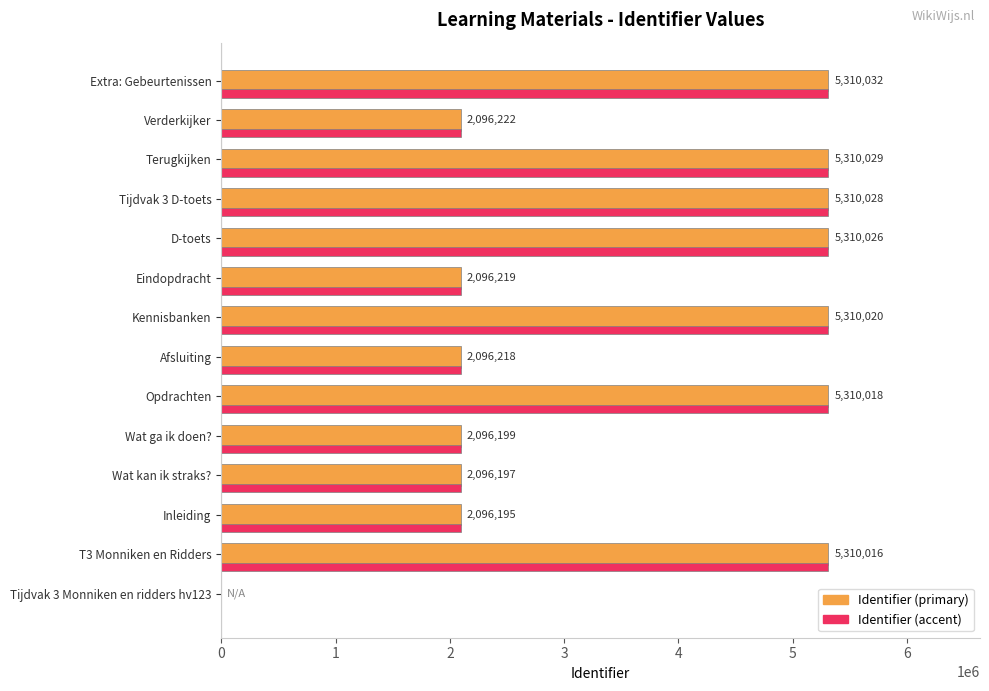

What is the total value across all series at Verderkijker?

4192444